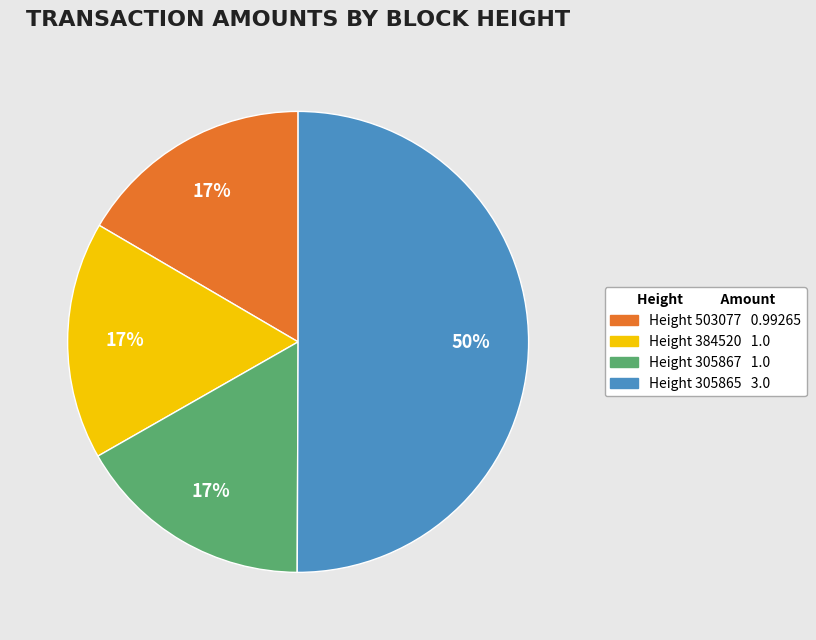

To the nearest percent, what is the difference between the largest and smallest slice percentages?

33%